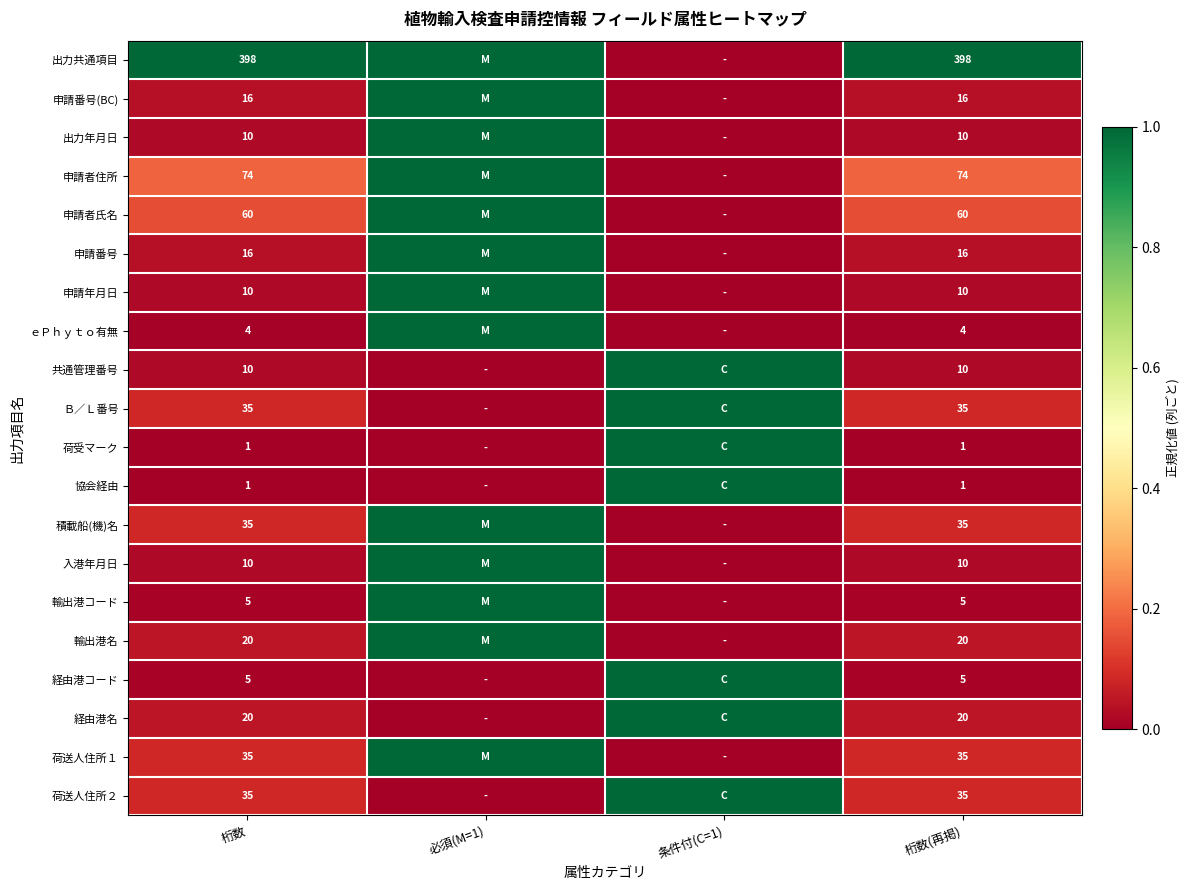

True or false: 輸出港名 has a value of 6 at 桁数(再掲).

False